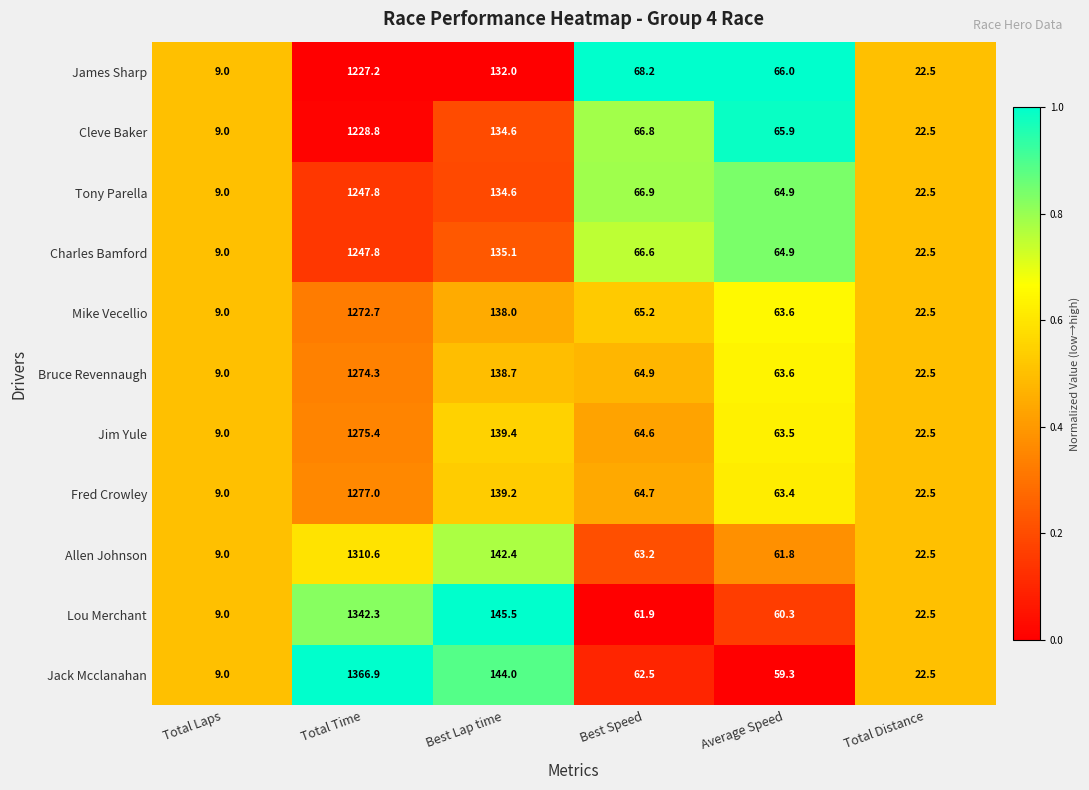

What is the total value across all series at Total Time?

14070.8